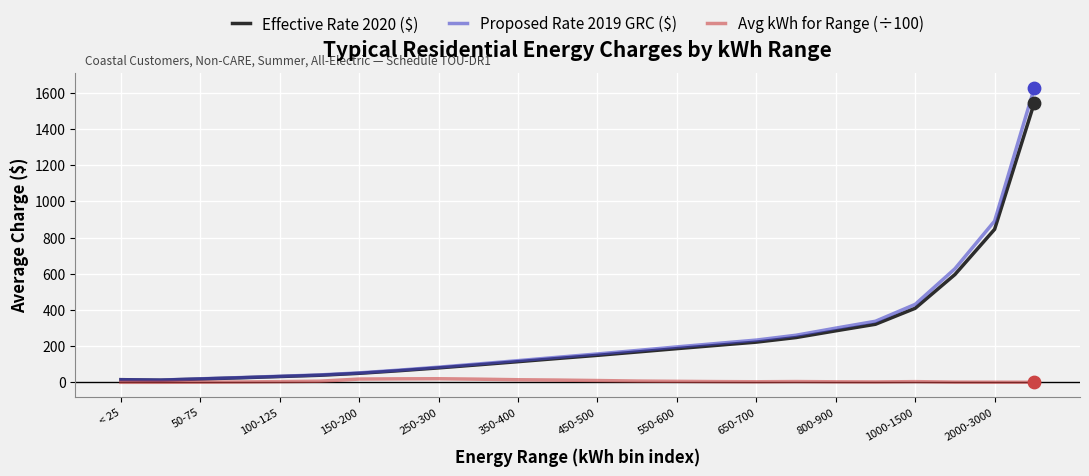

What is the greatest value displayed?

1627.7